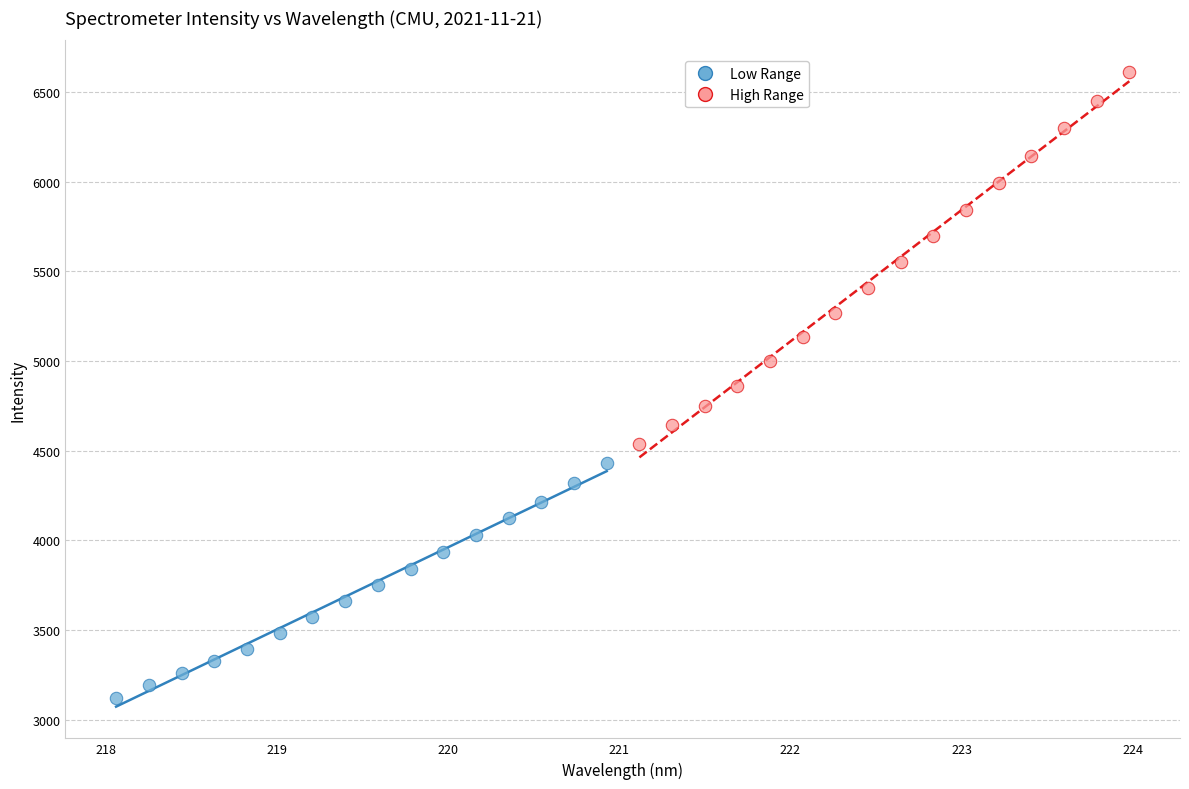

Which series reaches the maximum Y coordinate?

High Range